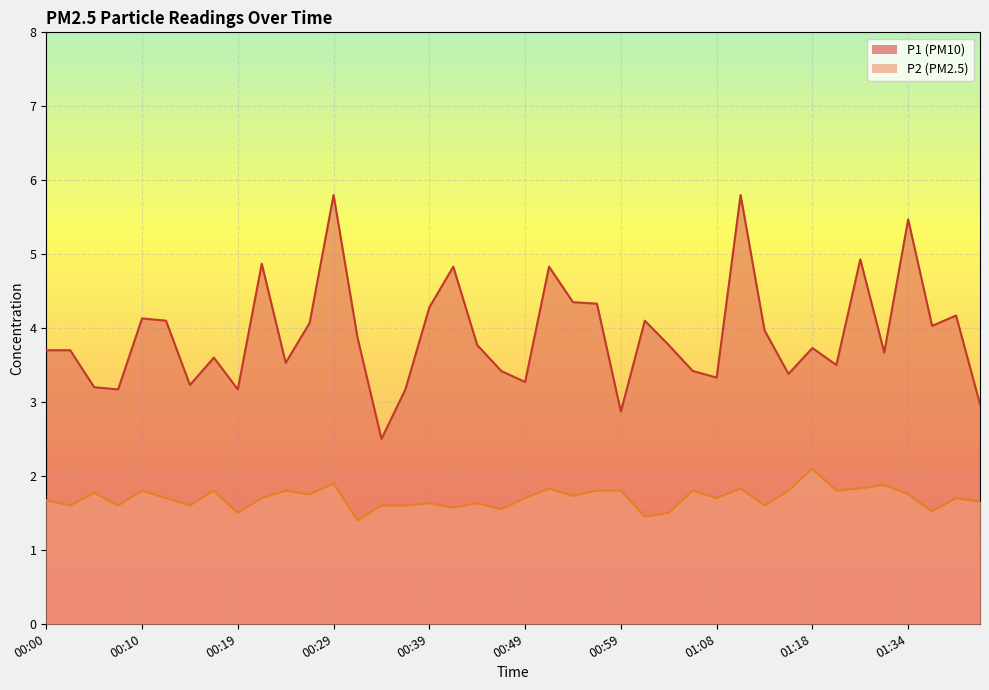

Rank the series by their maximum value, from highest to lowest.

P1, P2